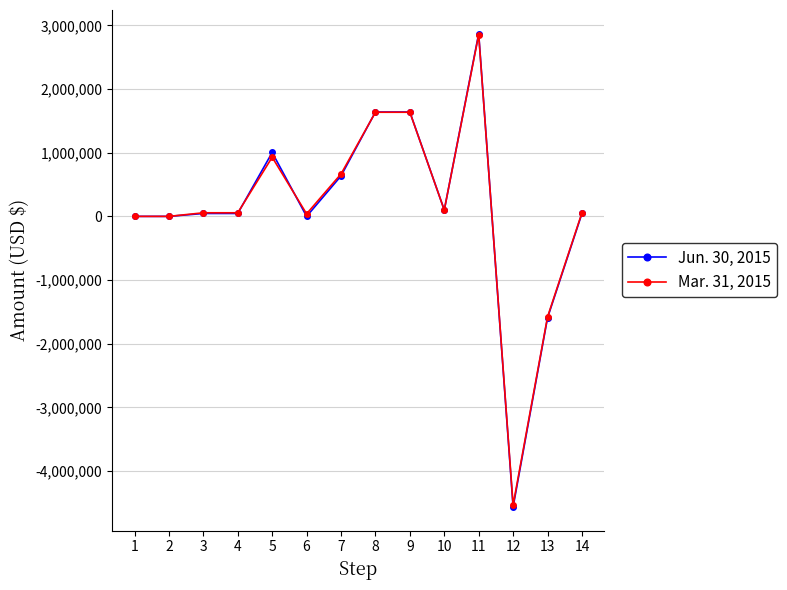

List the series in order of their overall mean, lowest first.

Jun. 30, 2015, Mar. 31, 2015